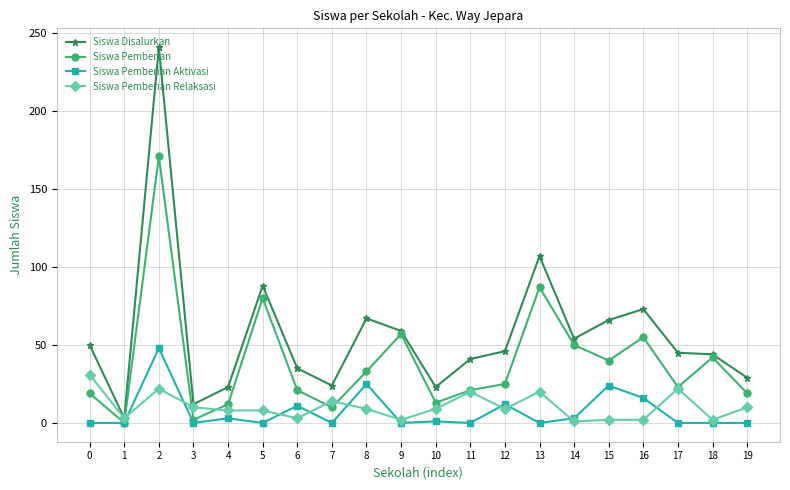

Which series changed the most between 3 and 9?

Siswa Pemberian